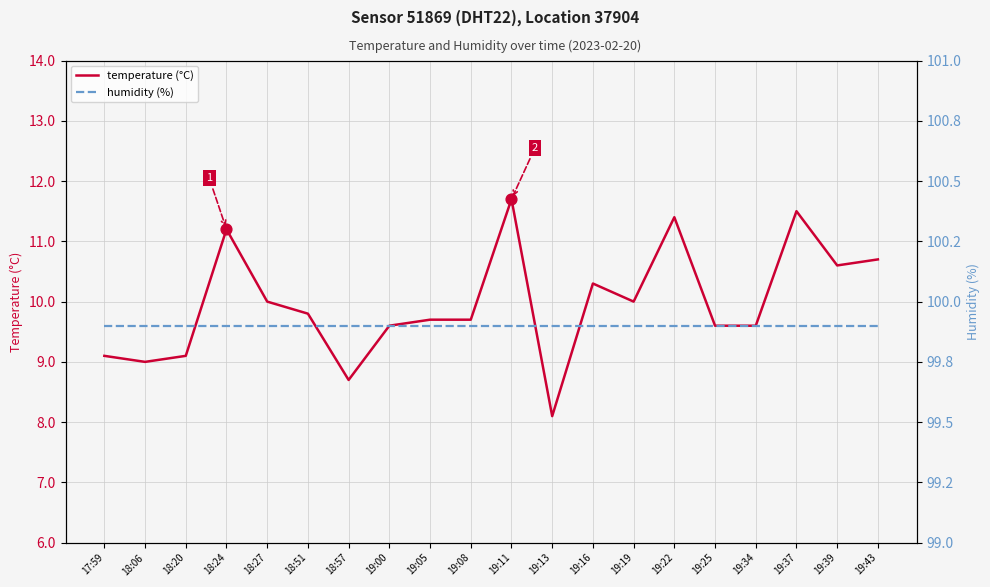

At how many categories does at least one series exceed 90?

20